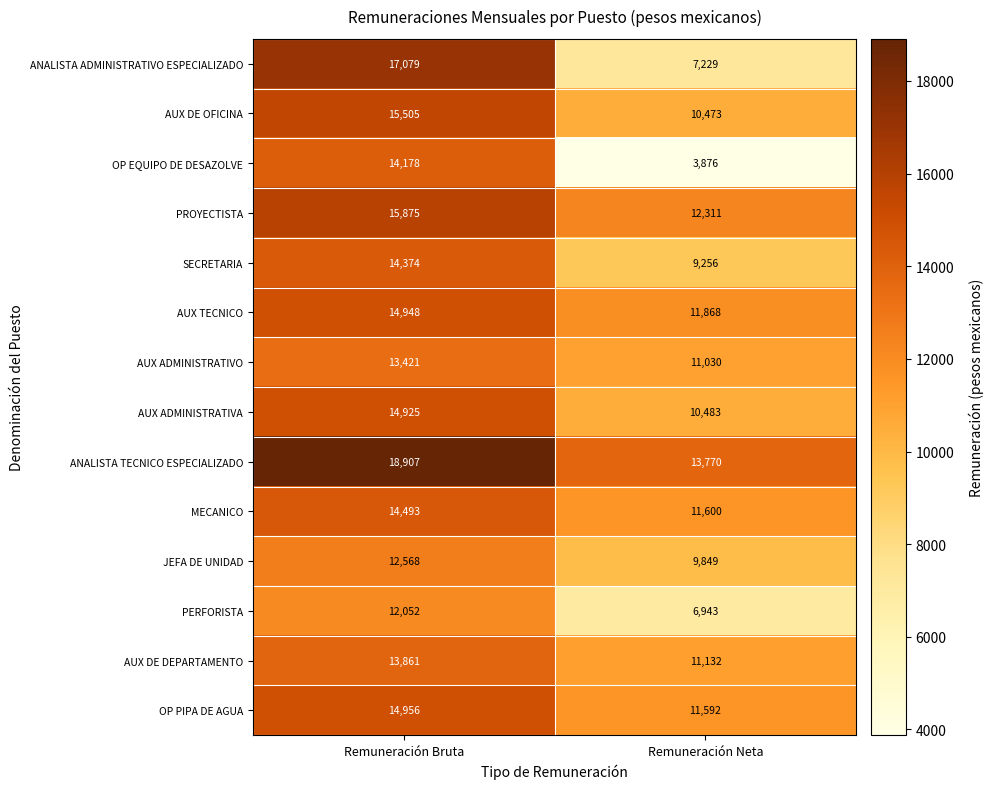

Reading left to right, transcribe all the data shown in this chart.

ANALISTA ADMINISTRATIVO ESPECIALIZADO: 17079	7229
AUX DE OFICINA: 15505	10473
OP EQUIPO DE DESAZOLVE: 14178	3876
PROYECTISTA: 15875	12311
SECRETARIA: 14374	9256
AUX TECNICO: 14948	11868
AUX ADMINISTRATIVO: 13421	11030
AUX ADMINISTRATIVA: 14925	10483
ANALISTA TECNICO ESPECIALIZADO: 18907	13770
MECANICO: 14493	11600
JEFA DE UNIDAD: 12568	9849
PERFORISTA: 12052	6943
AUX DE DEPARTAMENTO: 13861	11132
OP PIPA DE AGUA: 14956	11592